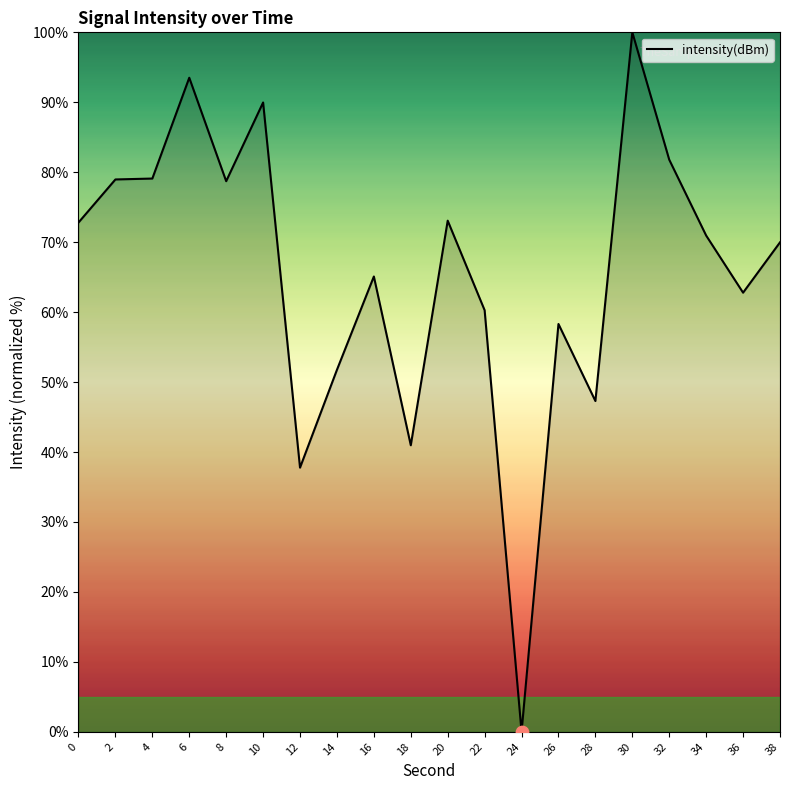

What is the ratio of the value at 36 to the value at 20?

0.9